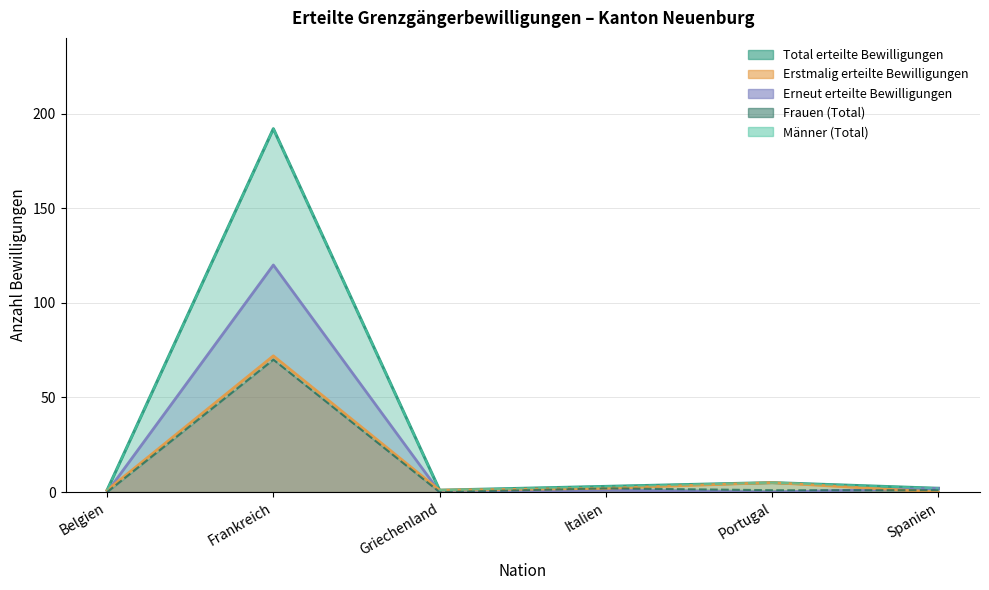

Between Belgien and Frankreich, which series saw the biggest shift?

Total erteilte Bewilligungen